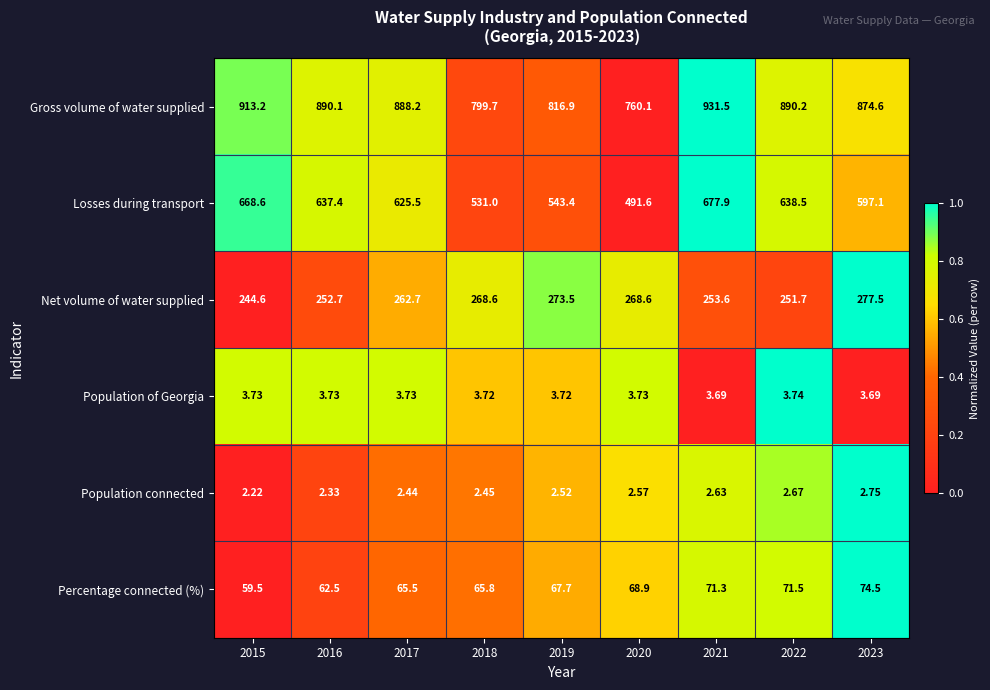

List the series in order of their peak value, highest first.

Gross volume of water supplied, Losses during transport, Net volume of water supplied, Percentage connected (%), Population of Georgia, Population connected